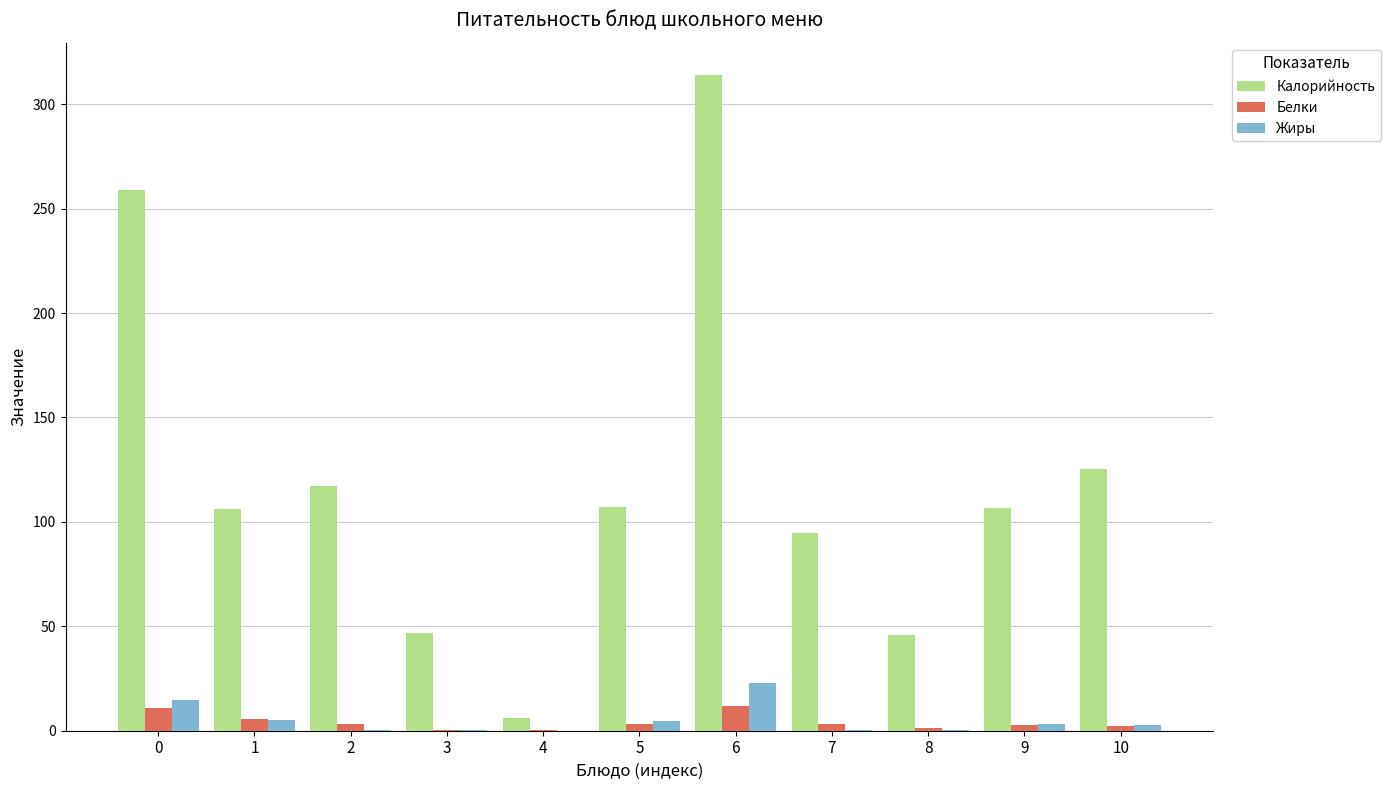

How many values in the Жиры series exceed 2?

6